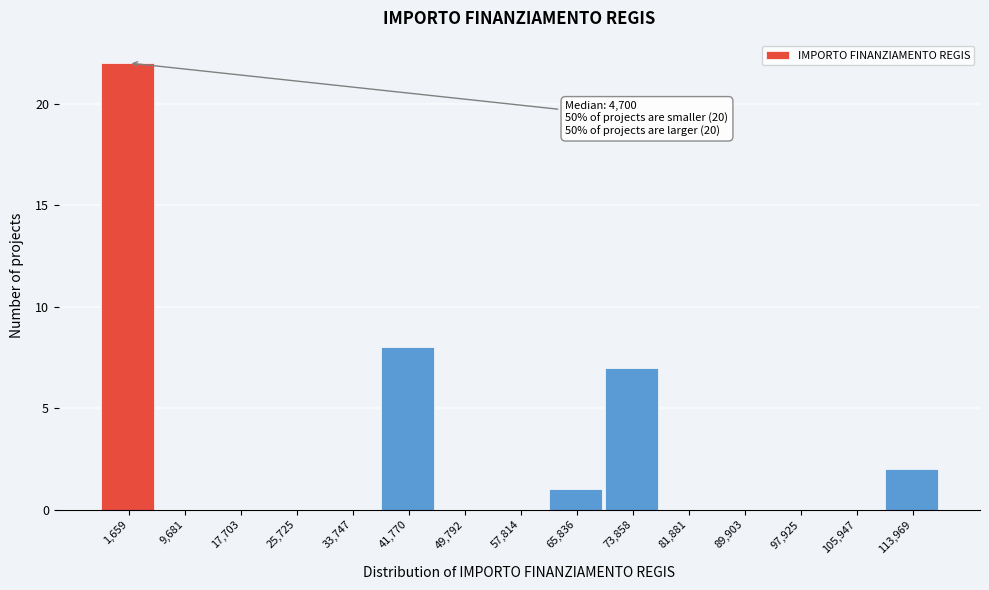

Reading right to left, extract all data points from this chart.

113,969=2	105,947=0	97,925=0	89,903=0	81,881=0	73,858=7	65,836=1	57,814=0	49,792=0	41,770=8	33,747=0	25,725=0	17,703=0	9,681=0	1,659=22